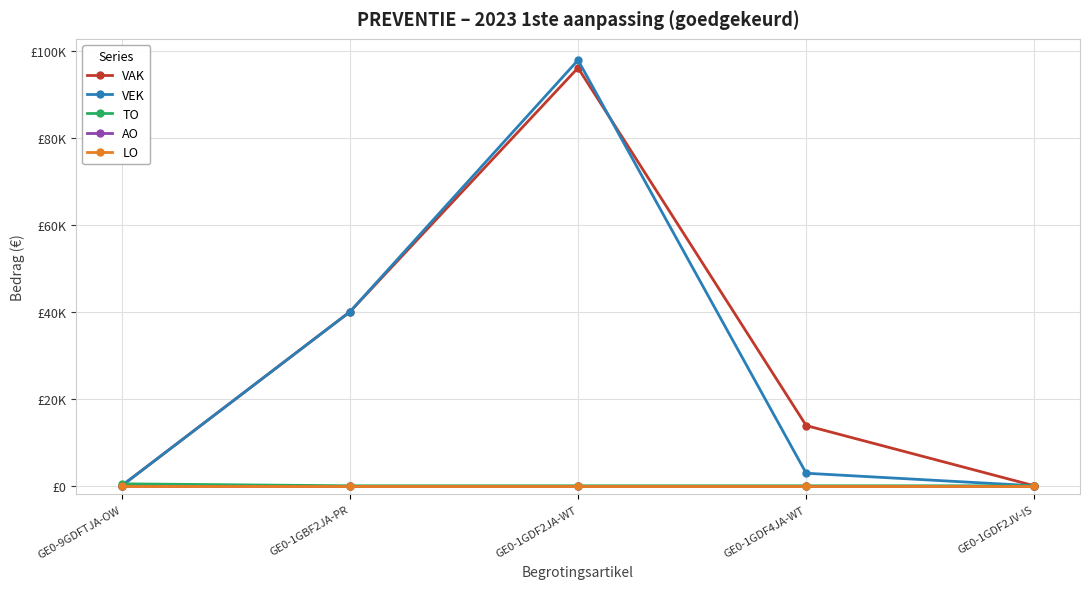

True or false: VAK and AO cross at least once.

False